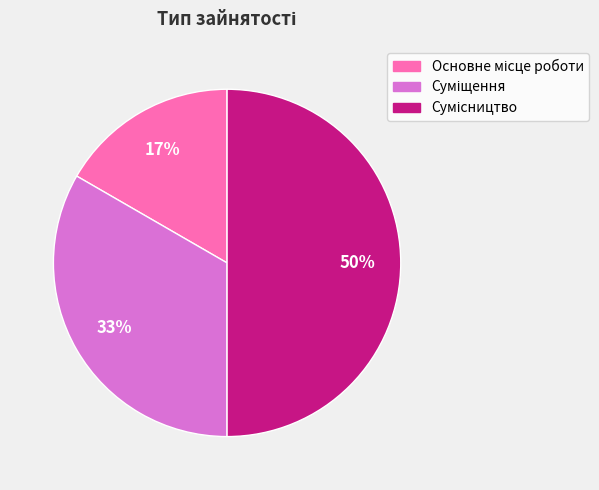

To the nearest percent, what is the average slice percentage?

33%